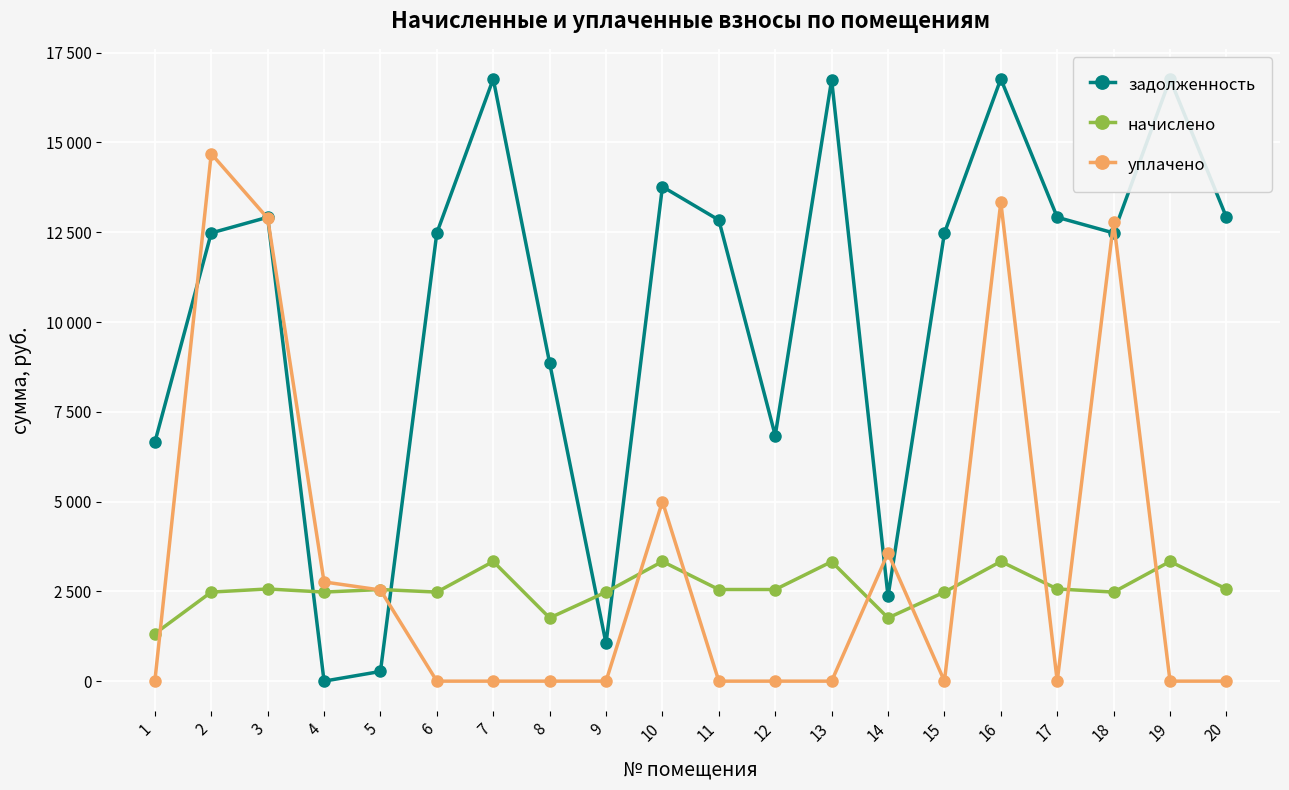

List the labels in order of задолженность value, largest first.

7, 16, 19, 13, 10, 3, 17, 20, 11, 2, 6, 15, 18, 8, 12, 1, 14, 9, 5, 4